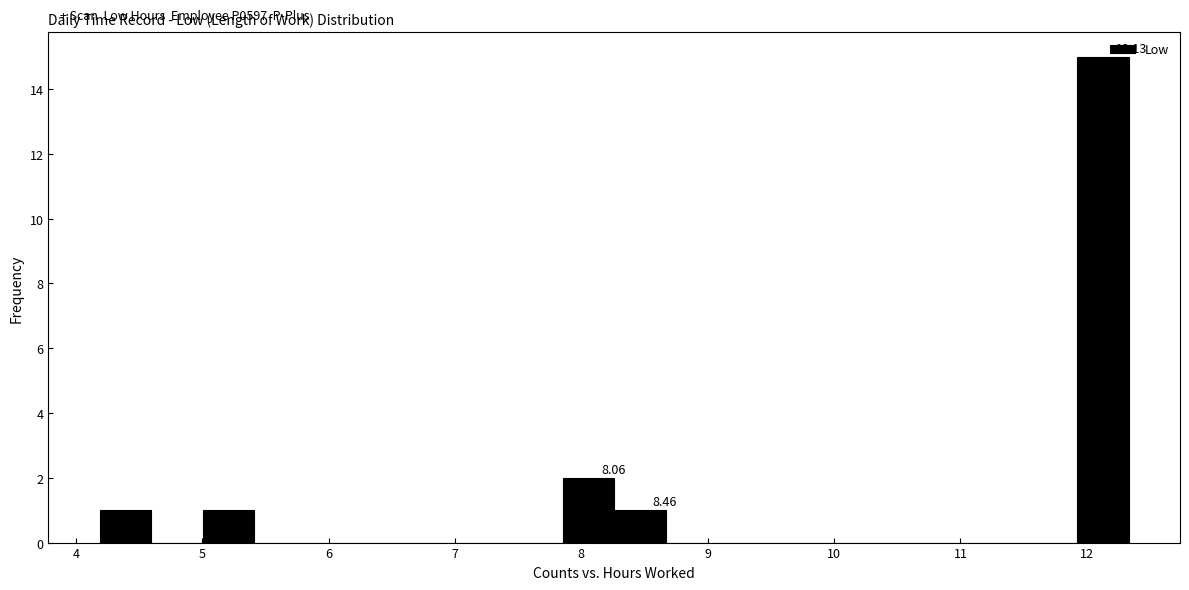

Which range on the x-axis has the tallest bar?

11.9 to 12.3